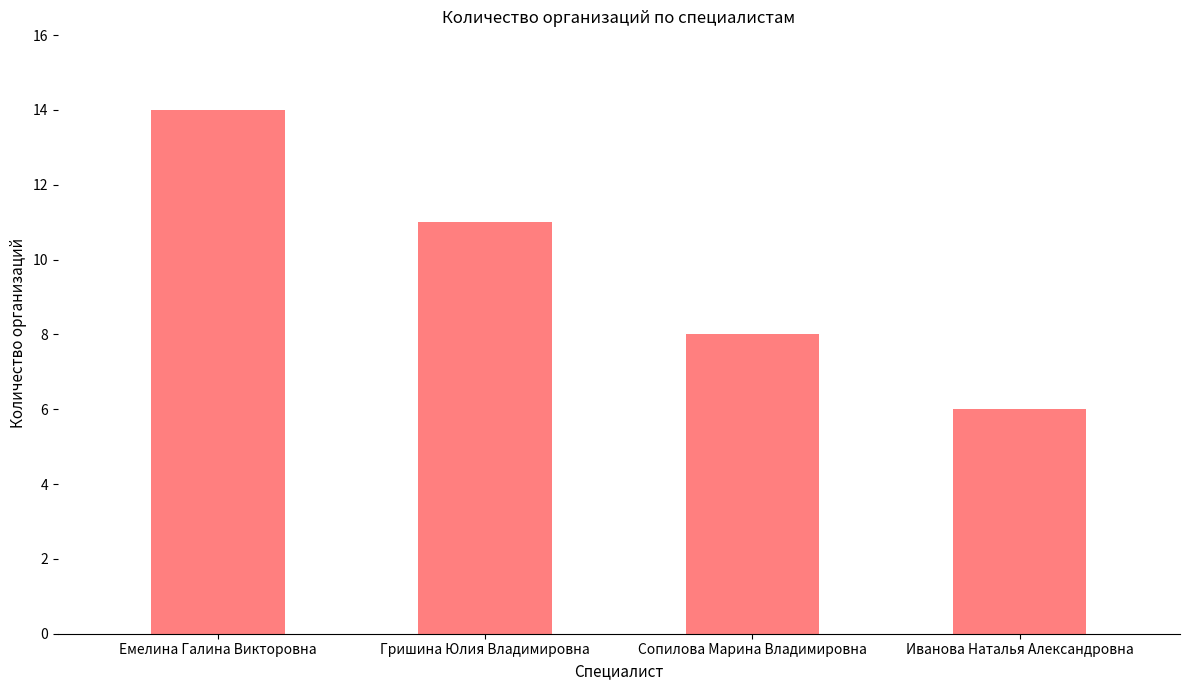

Reading right to left, transcribe all the data shown in this chart.

Иванова Наталья Александровна=6	Сопилова Марина Владимировна=8	Гришина Юлия Владимировна=11	Емелина Галина Викторовна=14